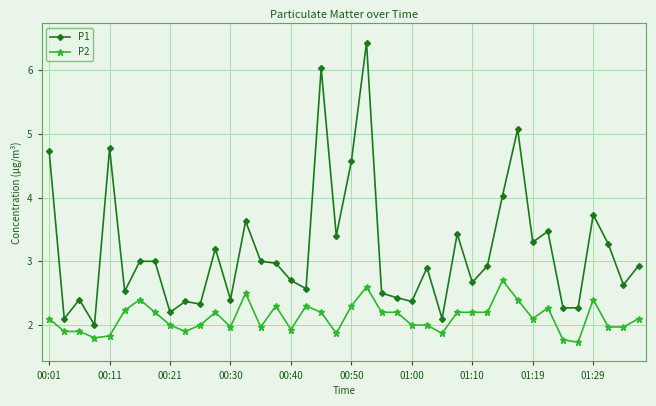

True or false: P1 has more than 1 interior local peaks.

True